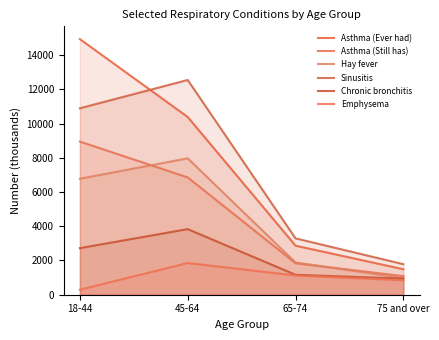

True or false: Emphysema and Asthma (Still has) intersect in this chart.

False